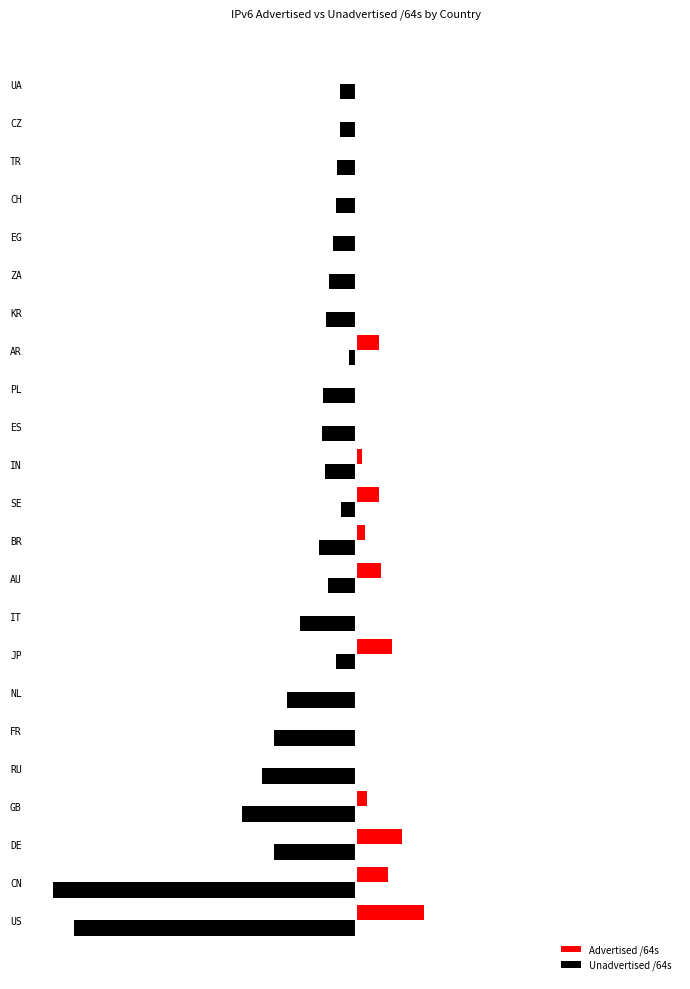

What are all the series names shown in the legend?

Advertised /64s, Unadvertised /64s